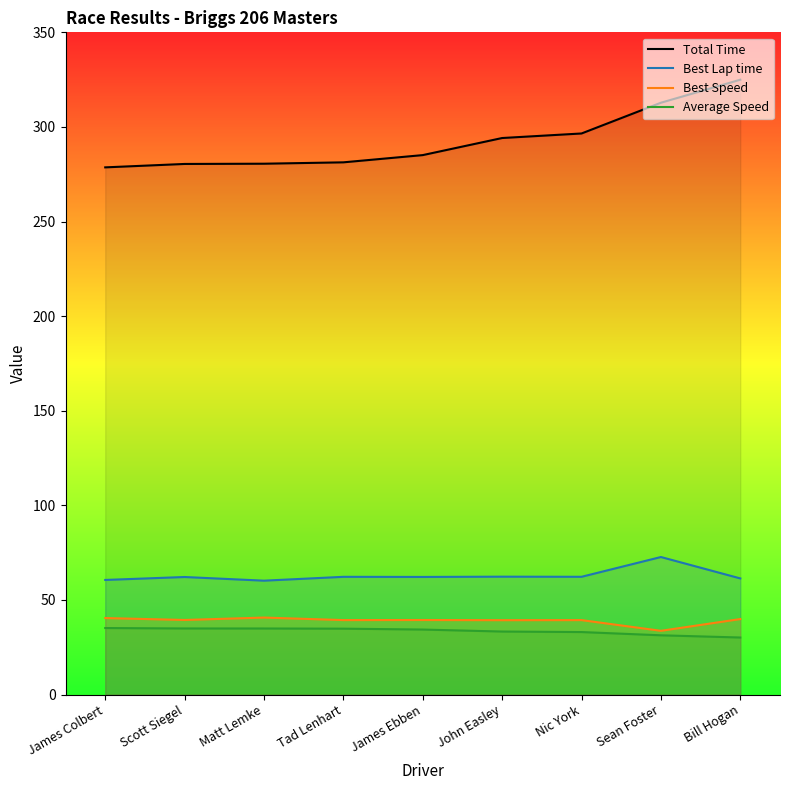

At how many categories does at least one series exceed 206?

9